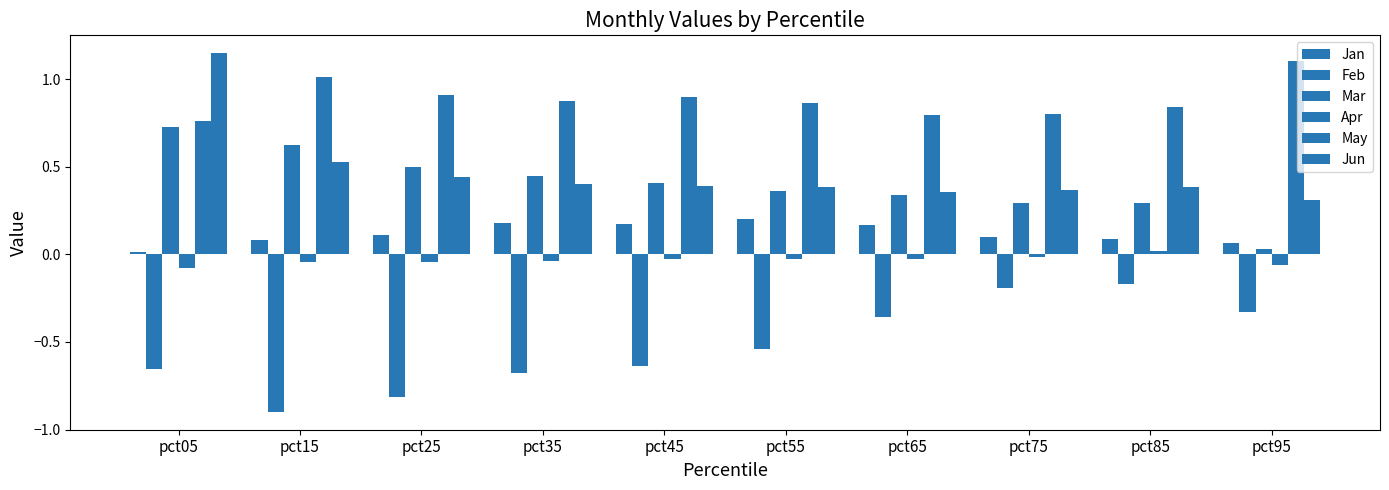

Which series has the largest total across all categories?

May